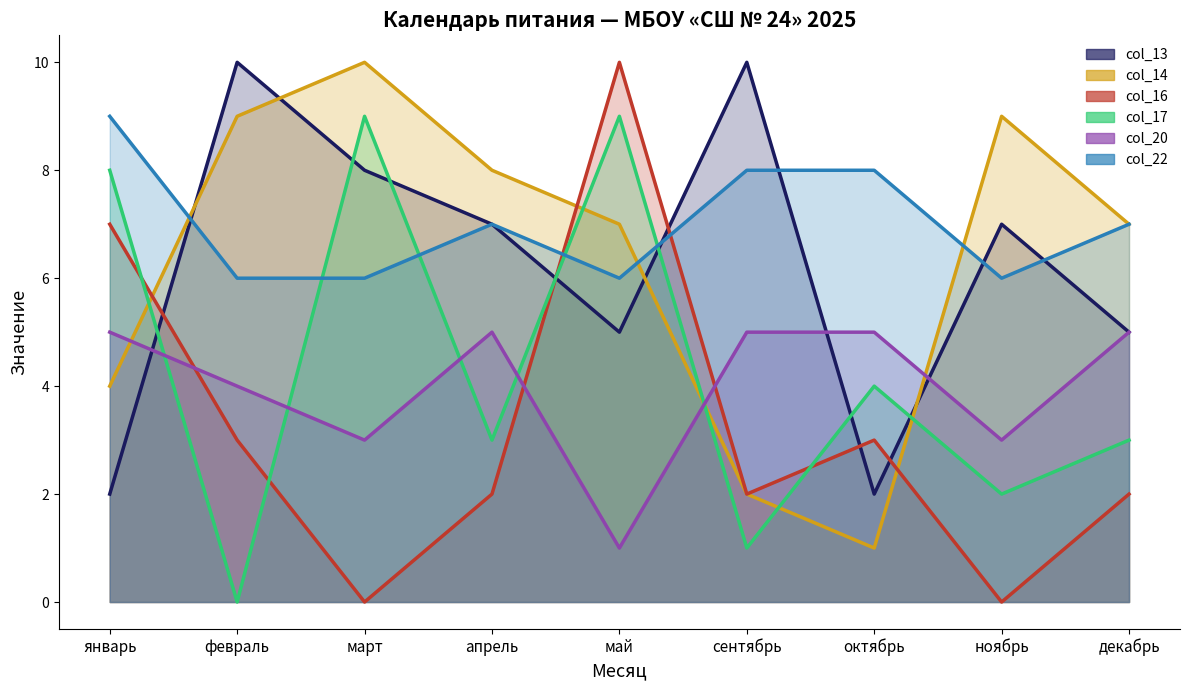

The value of col_22 at декабрь is 4. True or false?

False